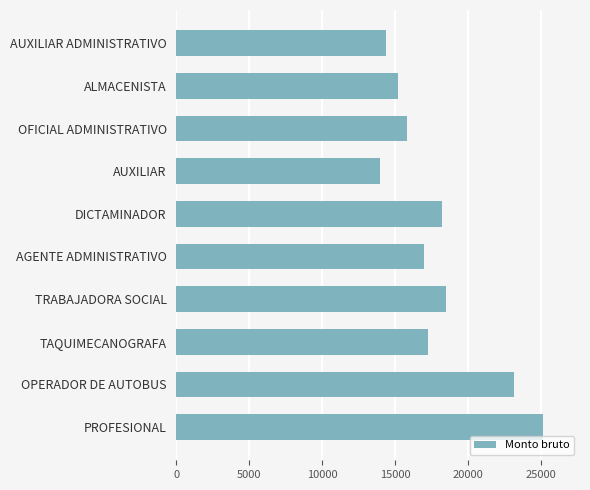

Approximately how many times larger is the value at OPERADOR DE AUTOBUS compared to AGENTE ADMINISTRATIVO?

1.4